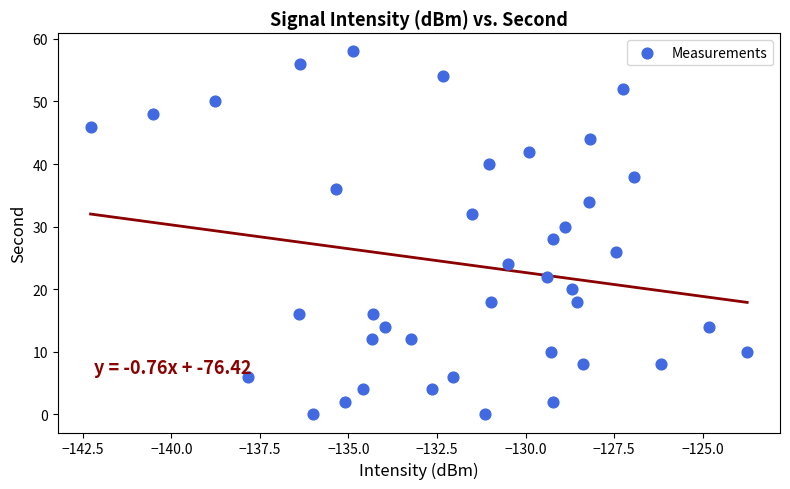

Count the number of points in this scatter plot.

40